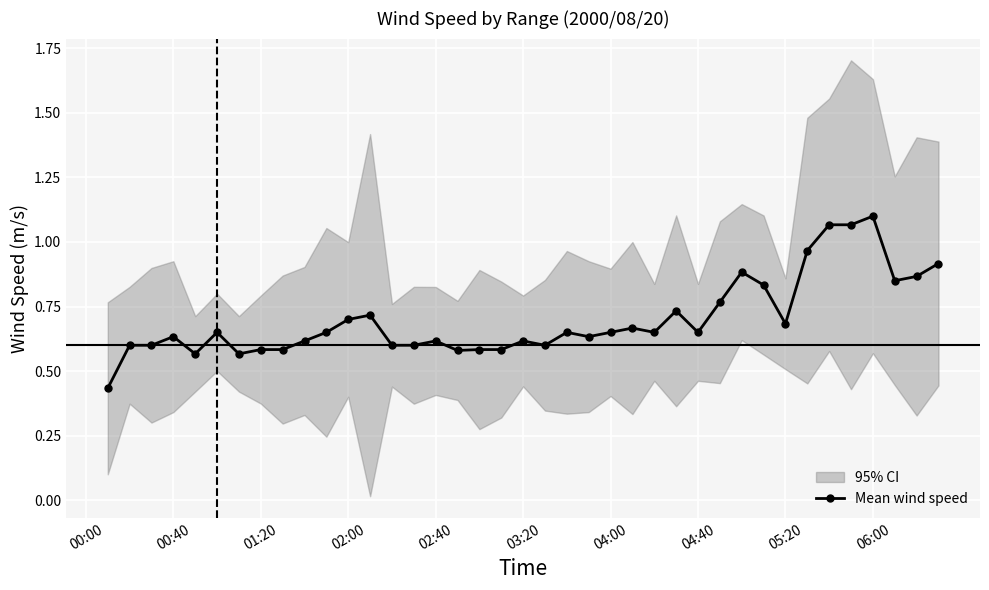

What is the sum of the values at 12 and 22?

1.4